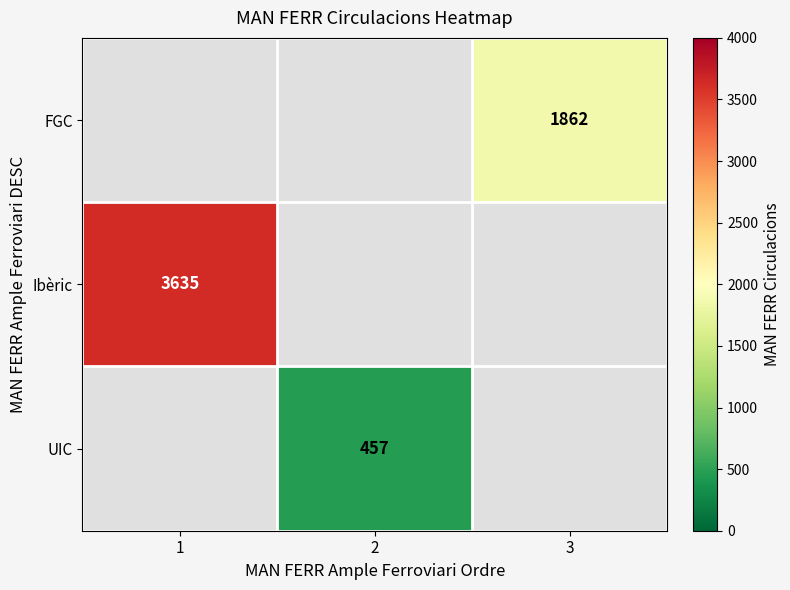

Is the value of Ibèric at 1 greater than the value of FGC at 3?

Yes